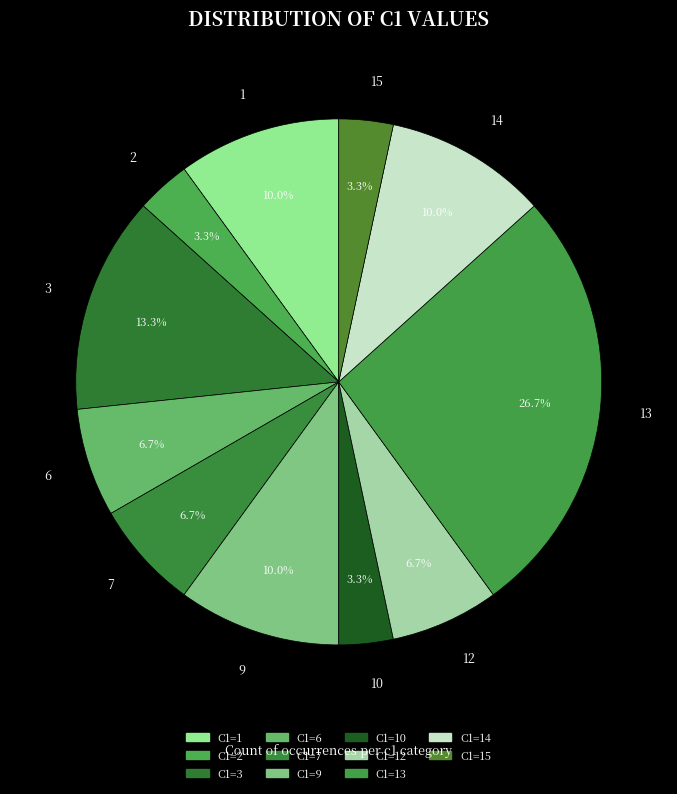

How many slices are in this pie chart?

11